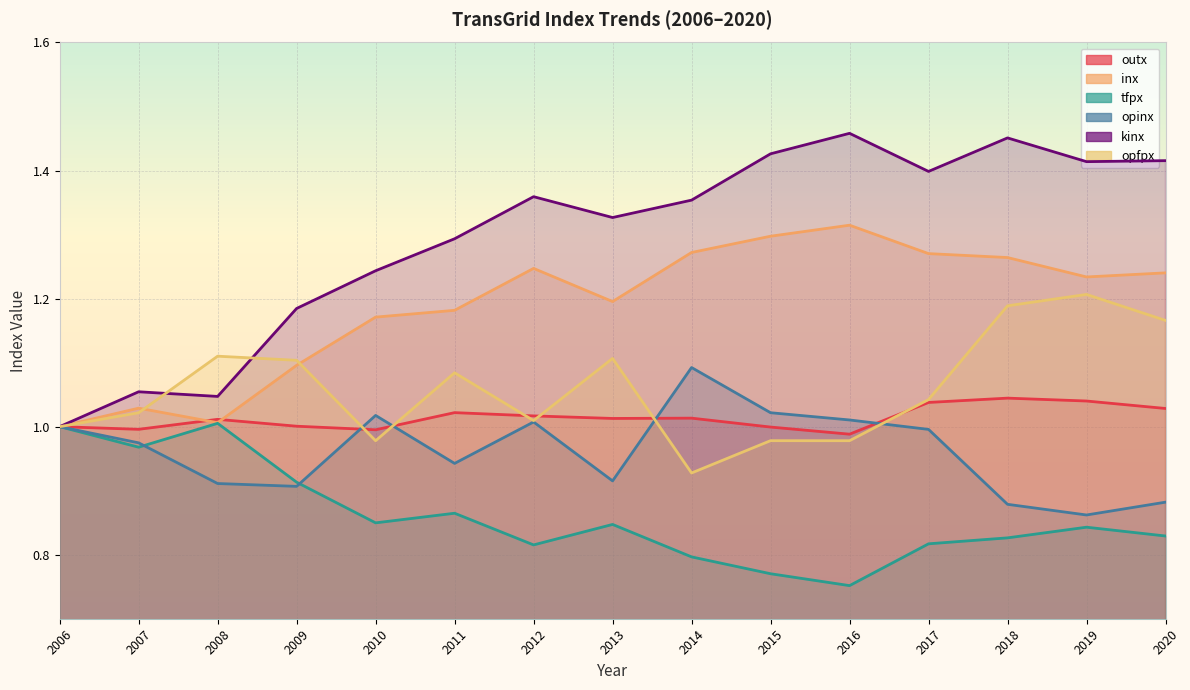

What value does the inx series have at 2015?

1.3